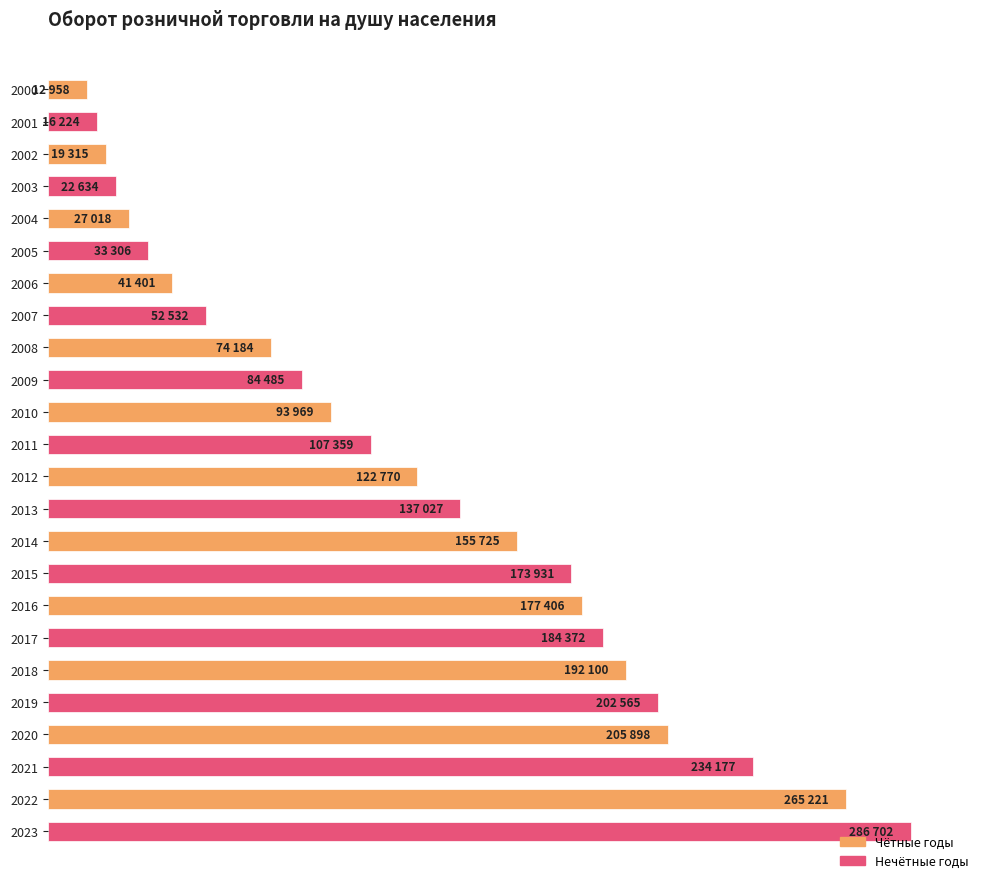

List the labels in order of value, largest first.

2023, 2022, 2021, 2020, 2019, 2018, 2017, 2016, 2015, 2014, 2013, 2012, 2011, 2010, 2009, 2008, 2007, 2006, 2005, 2004, 2003, 2002, 2001, 2000